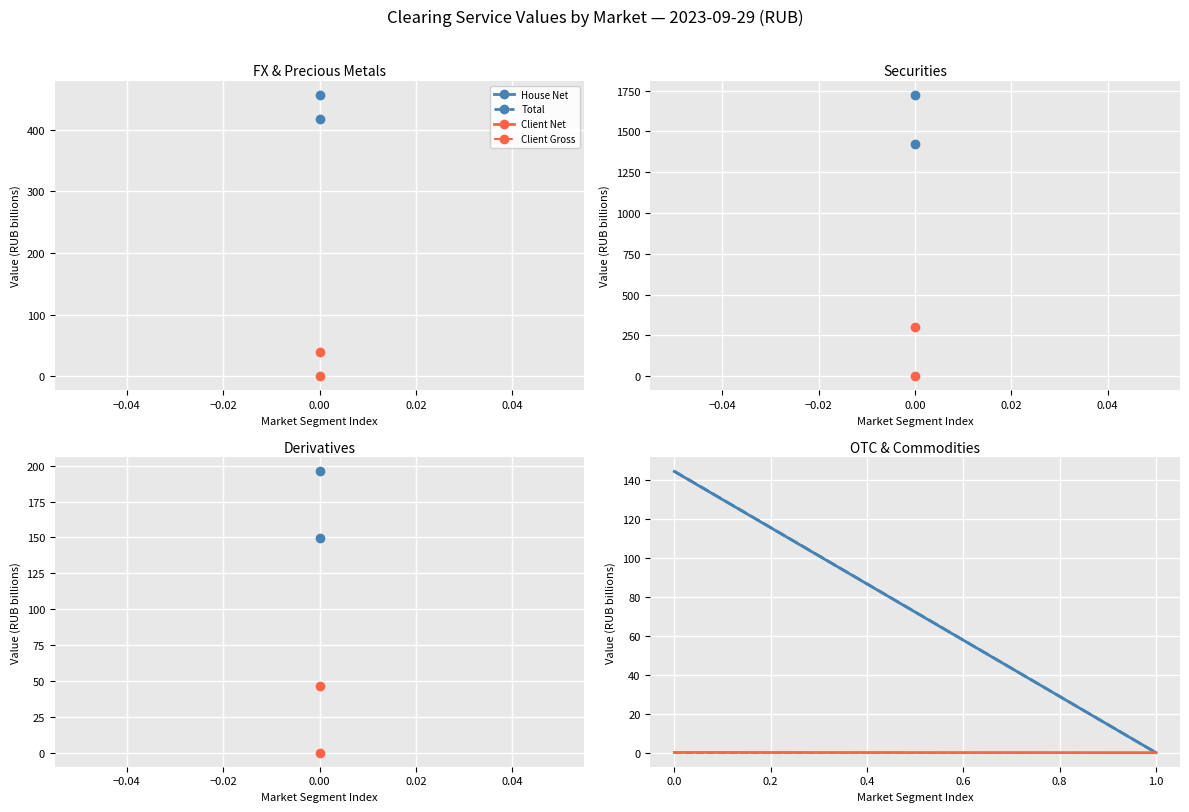

How many values in the Total series exceed 144?

1